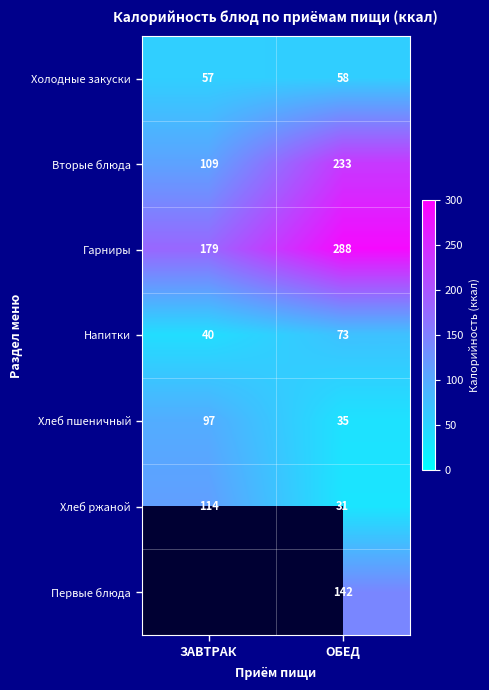

Rank the series at ОБЕД from lowest to highest value.

Хлеб ржаной, Хлеб пшеничный, Холодные закуски, Напитки, Первые блюда, Вторые блюда, Гарниры